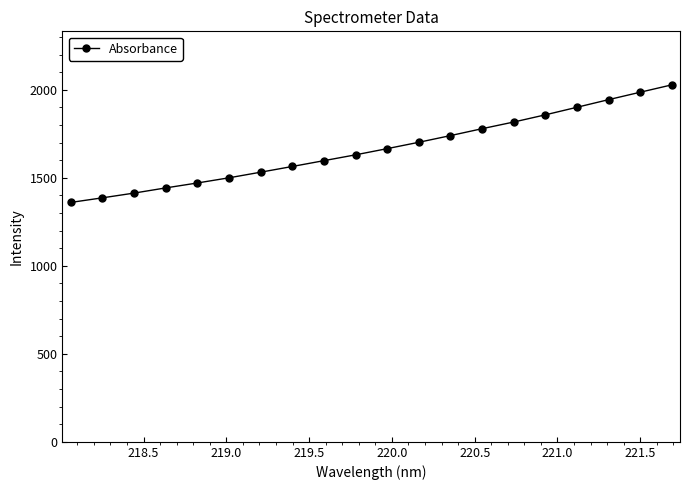

How many data points does each series have?

20